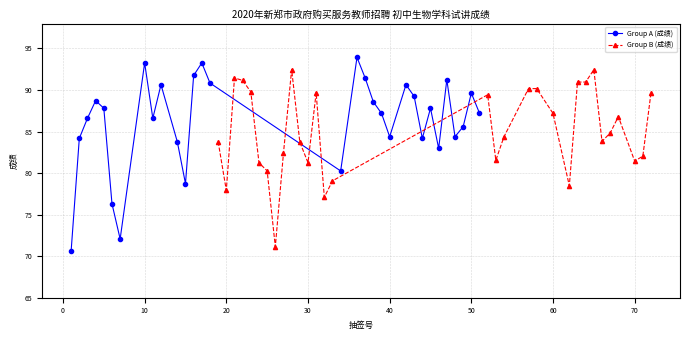

Rank the series by their average value, from lowest to highest.

Group B (成绩), Group A (成绩)